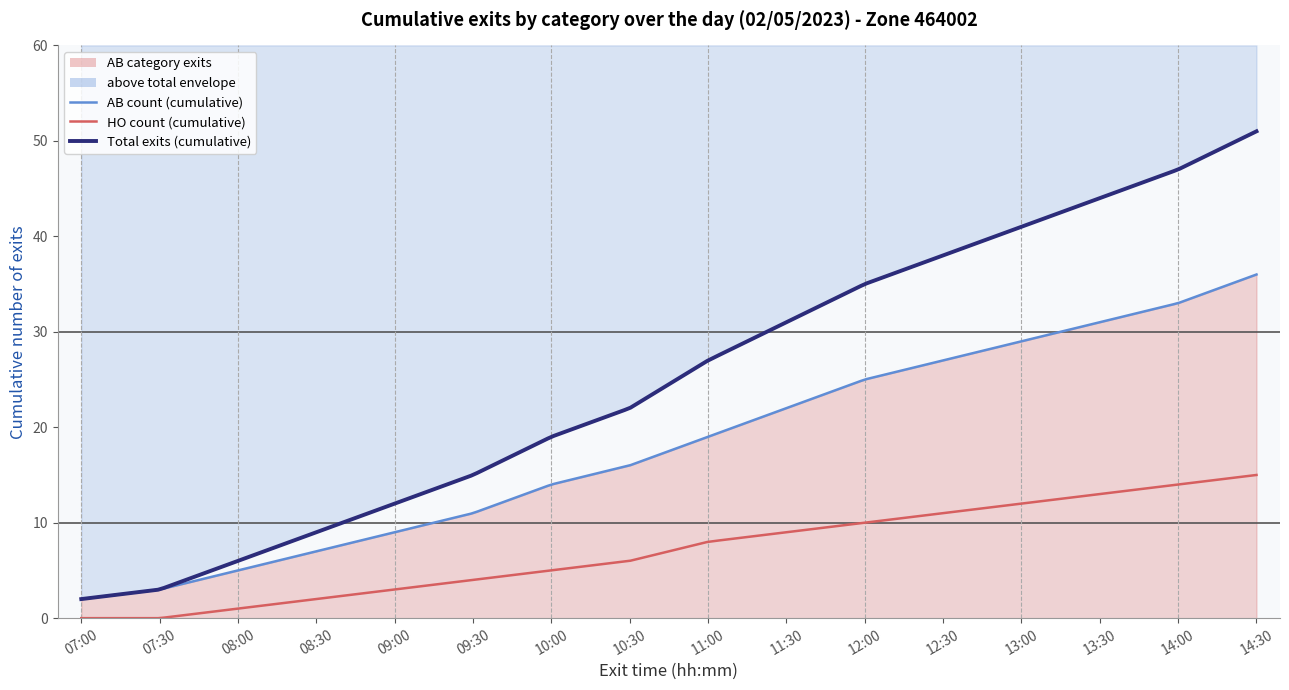

How many values in the AB count series exceed 19?

7